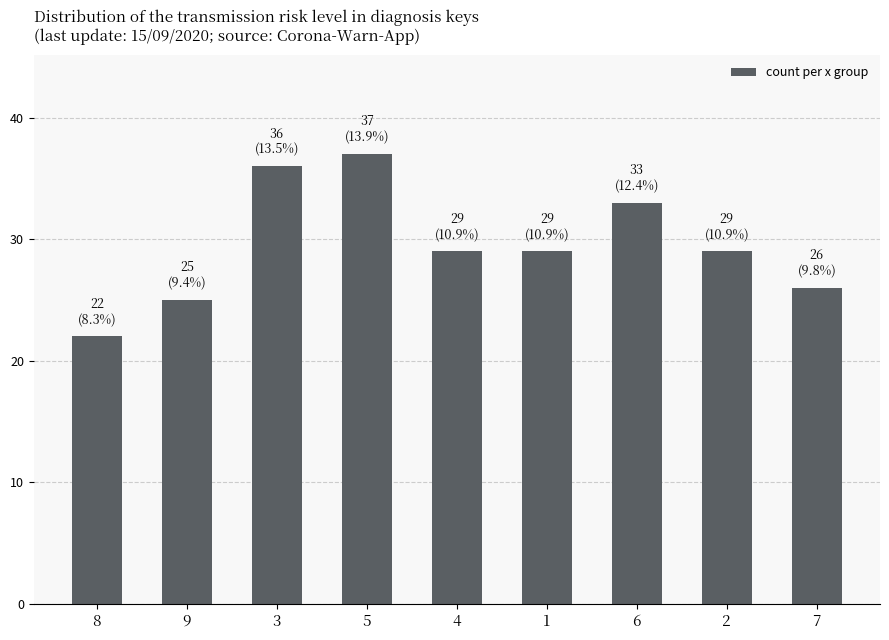

What is the difference between the values at 8 and 4?

7